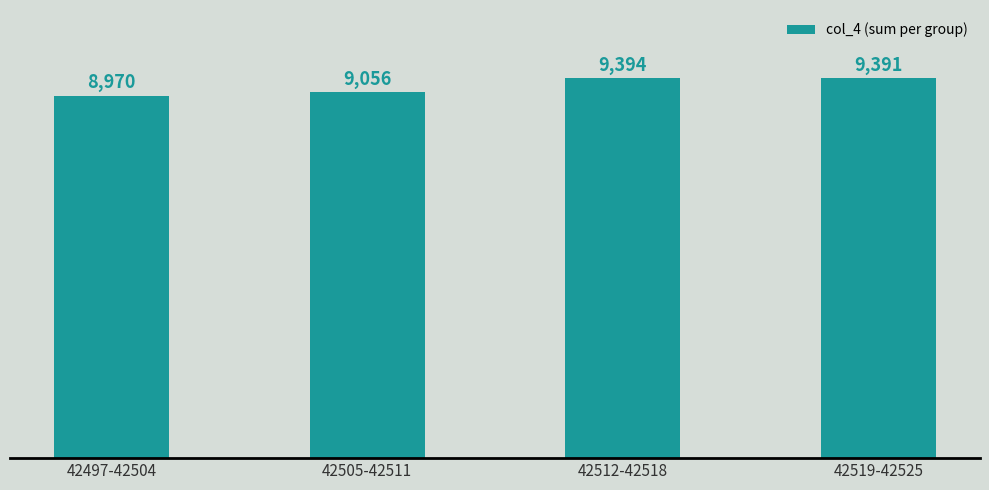

Where is the data nearest to the value 9182?

42505-42511